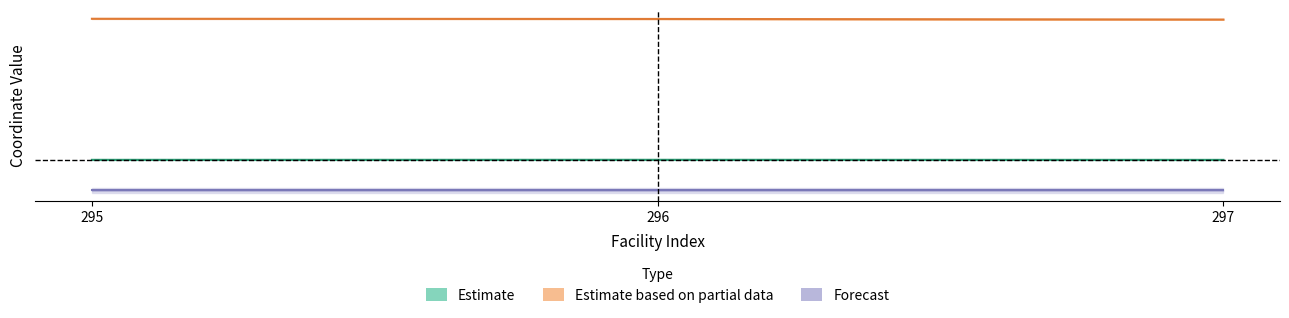

Reading right to left, what are all the values shown in this chart?

X: 35.2	35.3	35.2
Y: 128.1	128.5	128.6